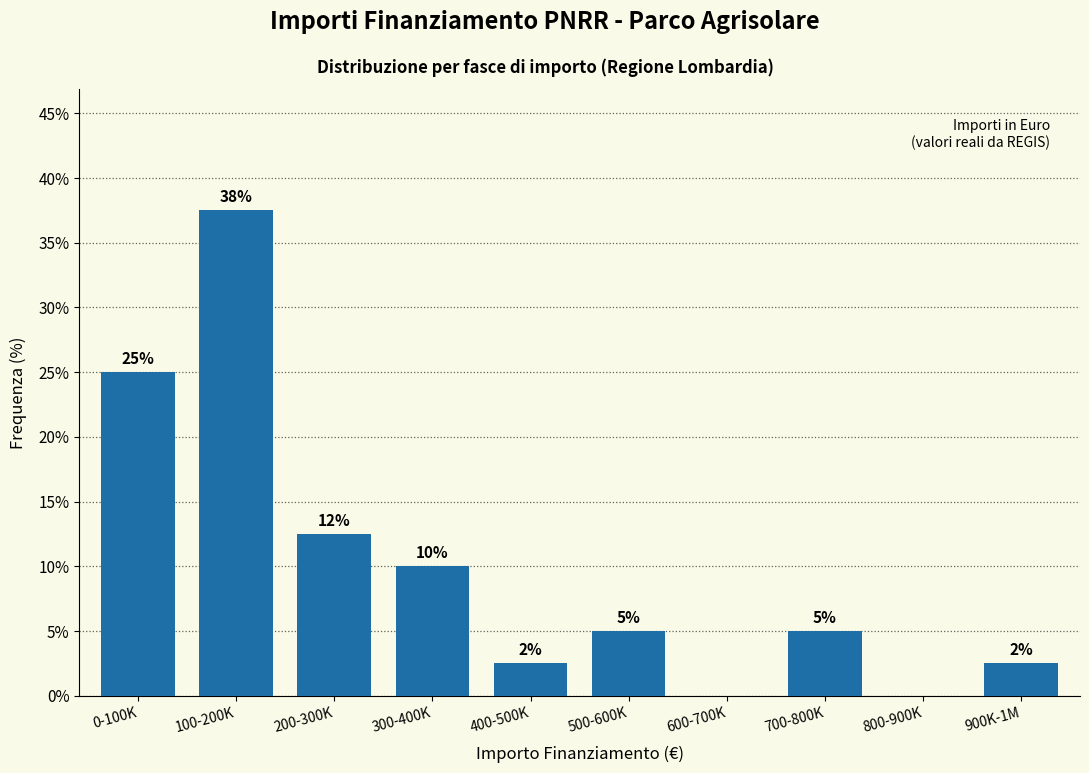

Where does the data first go above 5?

0-100K